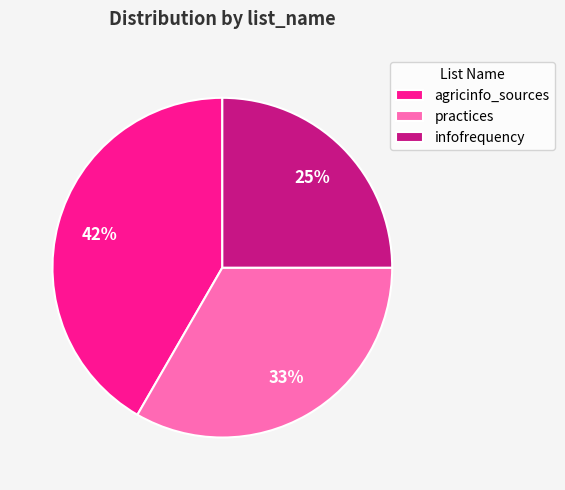

True or false: agricinfo_sources accounts for 42% of the total.

True